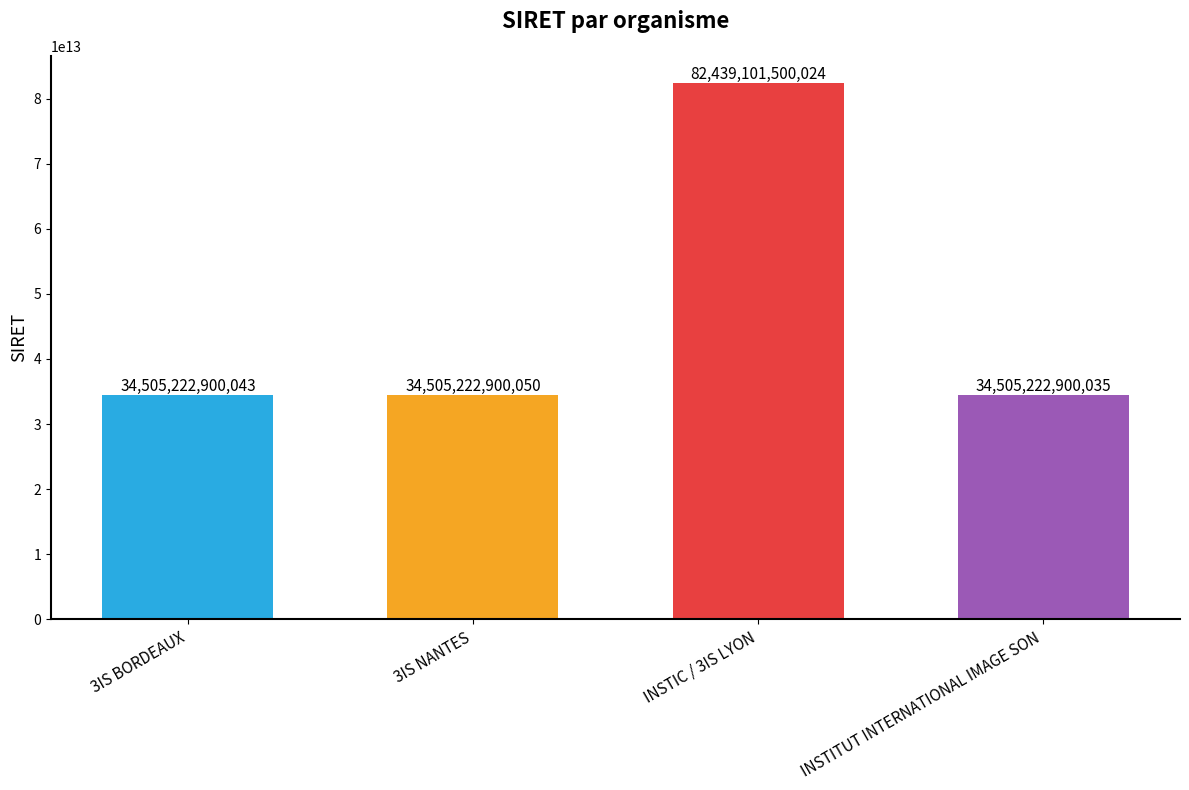

What is the change in value from 3IS NANTES to INSTIC / 3IS LYON?

+47933878599974